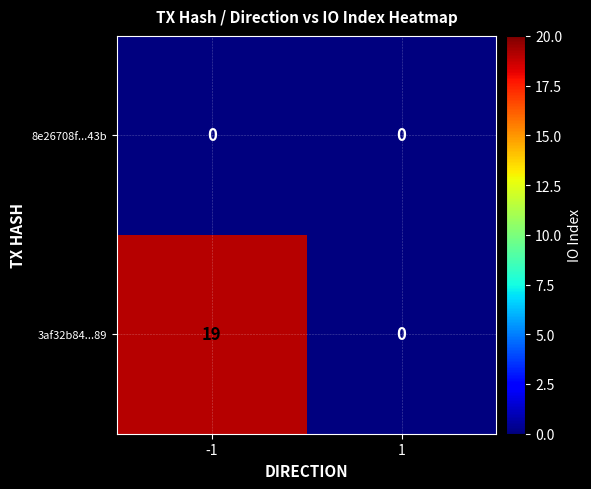

Rank the series at -1 from highest to lowest value.

3af32b84...89, 8e26708f...43b